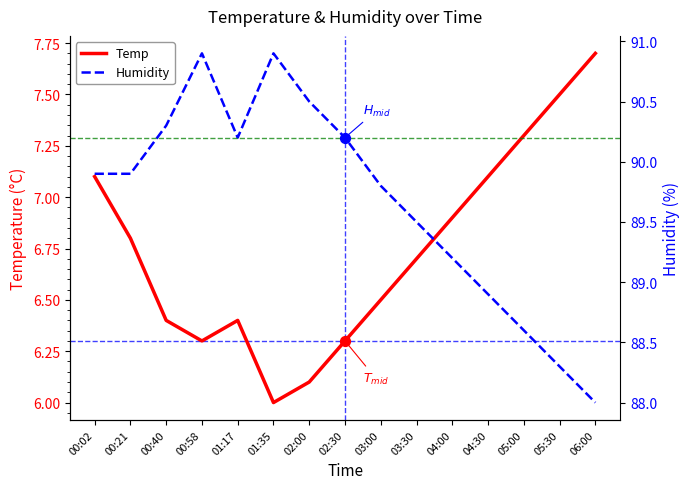

Which series has the widest spread of Y values?

Humidity